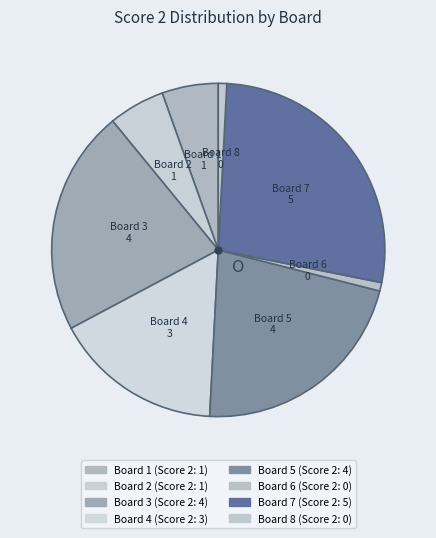

The Board 2 slice represents 1% of the pie. True or false?

False